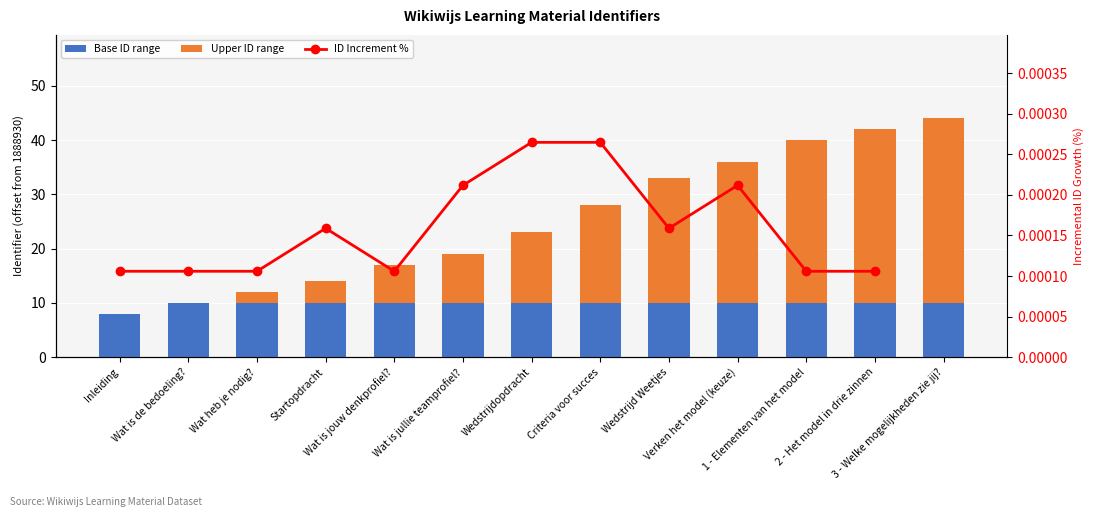

How many series are shown in this chart?

3